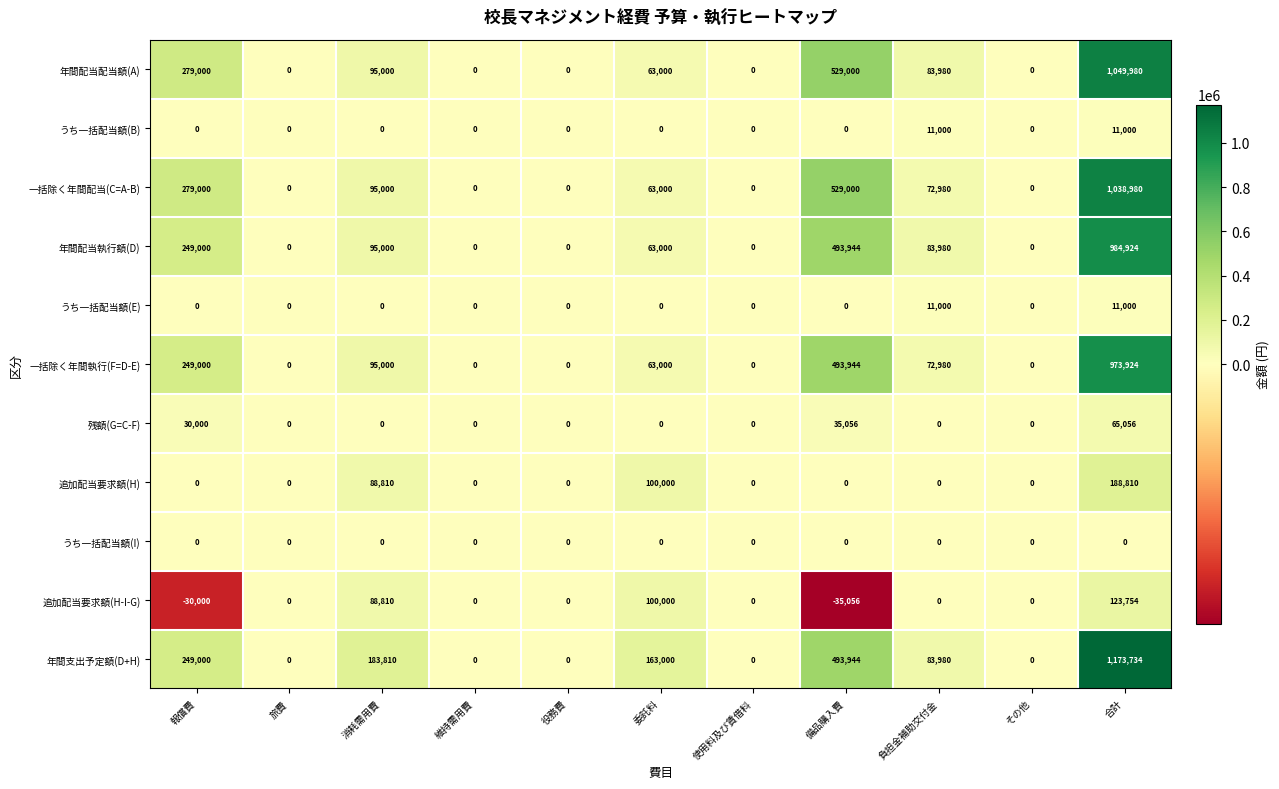

What is the sum of all 追加配当要求額(H) values?

377620